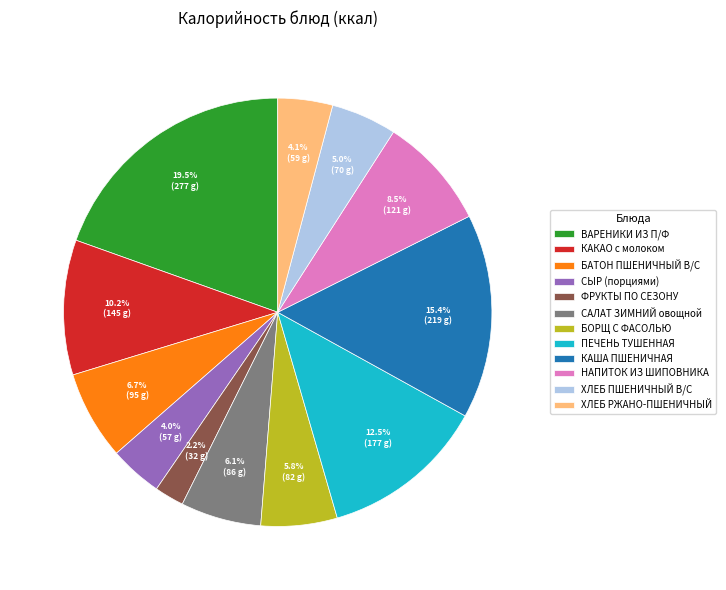

Is САЛАТ ЗИМНИЙ овощной the majority of the pie?

No